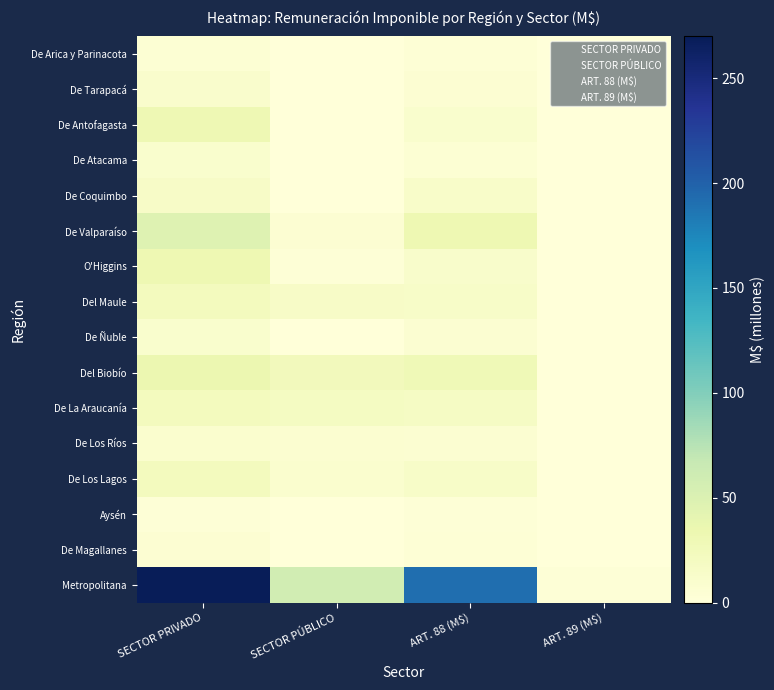

Which category has the lowest value in the De Atacama series?

SECTOR PÚBLICO